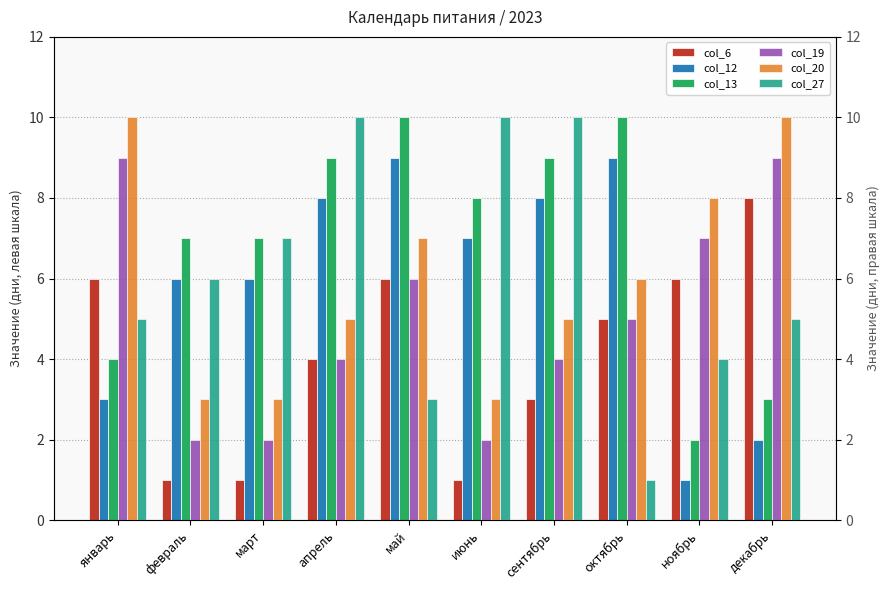

Are the bars horizontal?

No